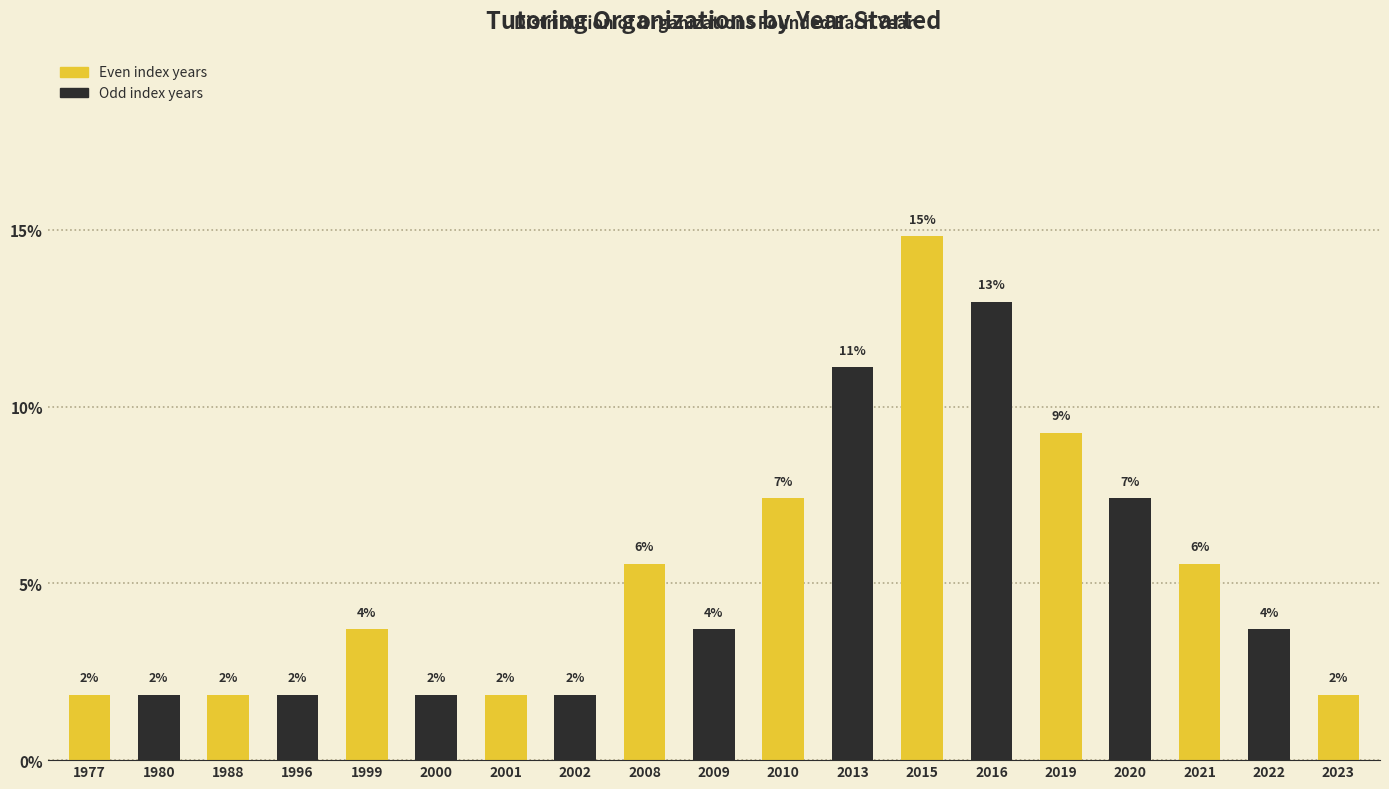

Does the chart contain any negative values?

No